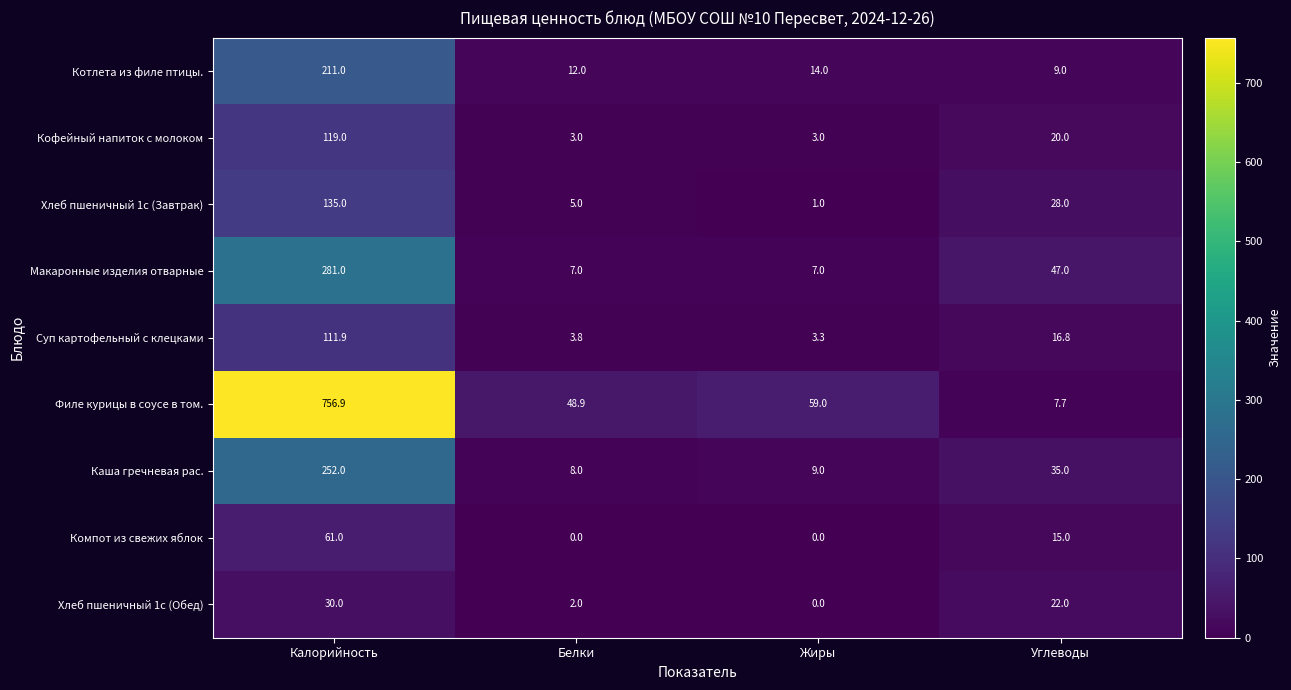

At which label does Хлеб пшеничный 1с (Завтрак) reach its minimum?

Жиры